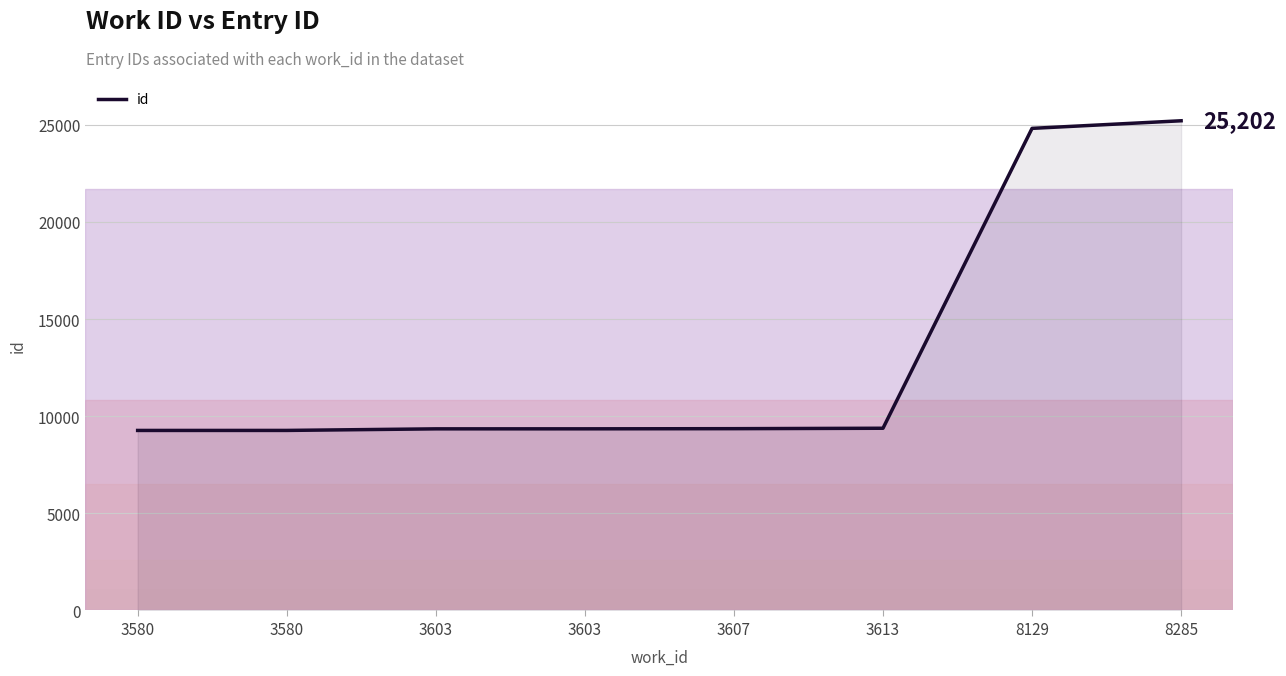

What is the ratio of the value at 3603 to the value at 3580?

1.0